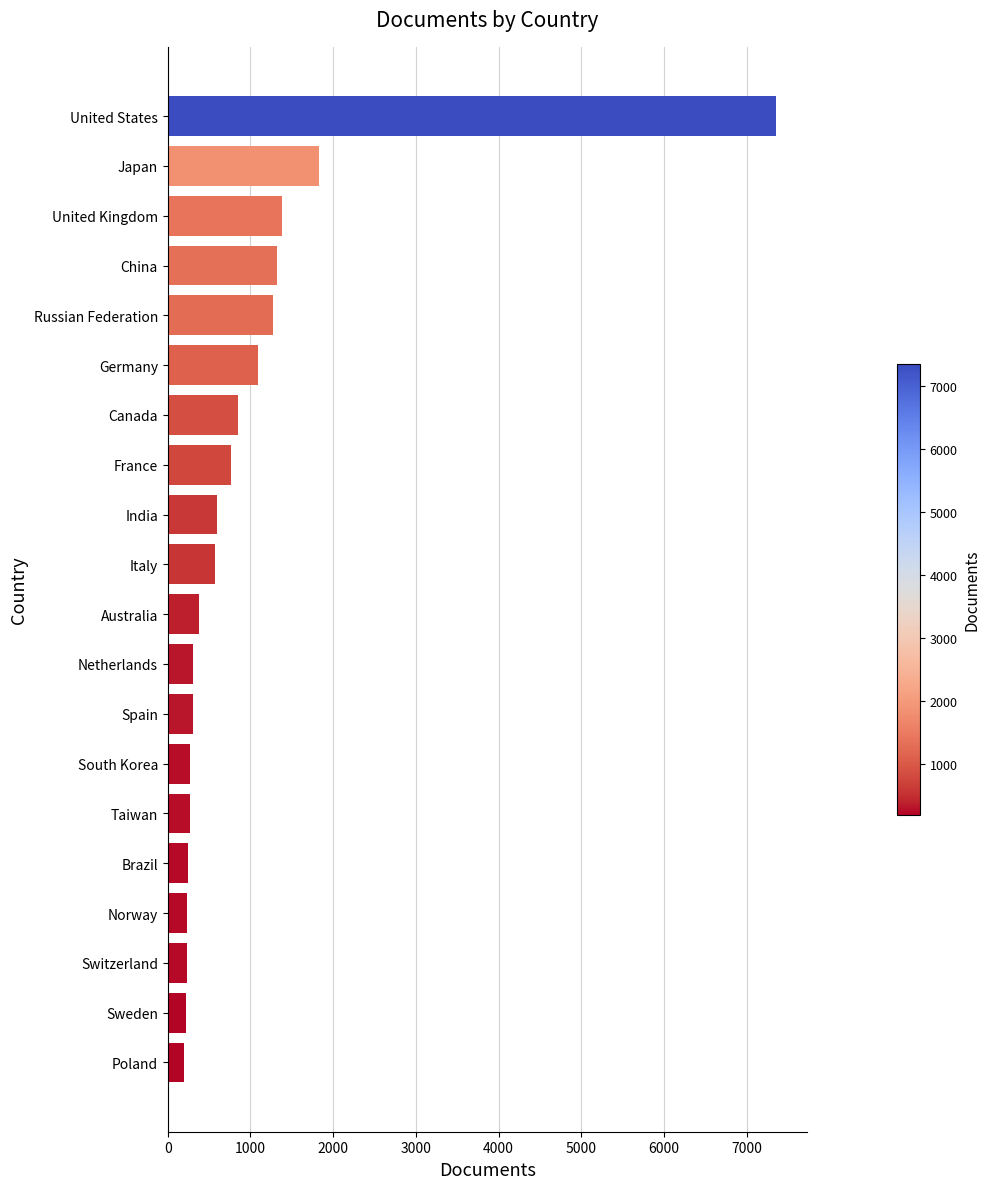

Which has a higher value, Australia or Canada?

Canada